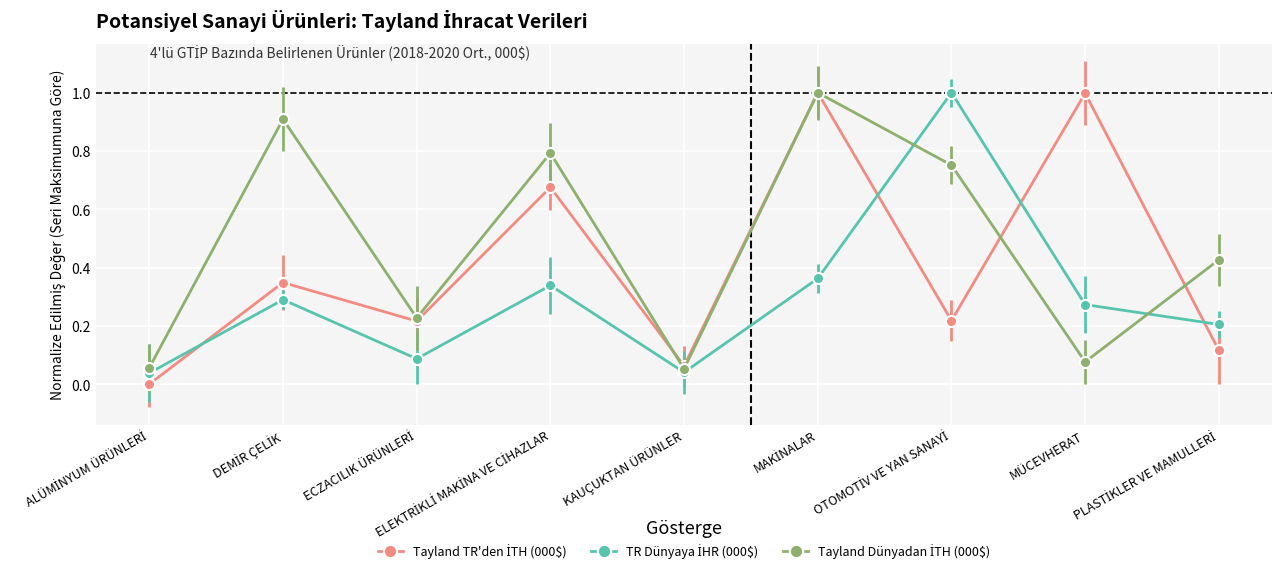

True or false: Tayland Dünyadan İTH (000$) has more than 0 points higher than both neighbors.

True